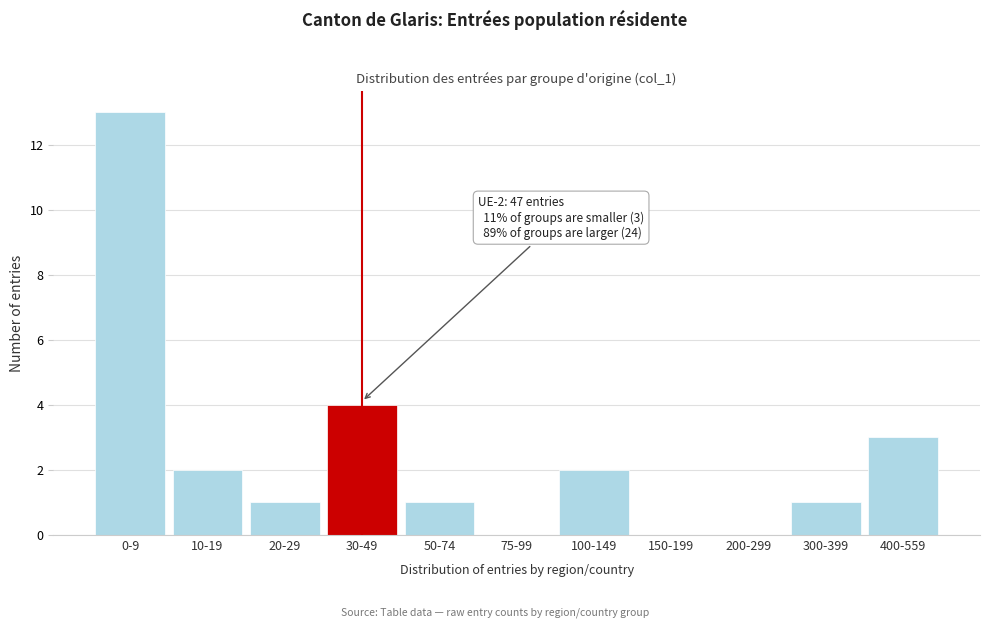

Reading left to right, transcribe all the data shown in this chart.

0-9=13	10-19=2	20-29=1	30-49=4	50-74=1	75-99=0	100-149=2	150-199=0	200-299=0	300-399=1	400-559=3